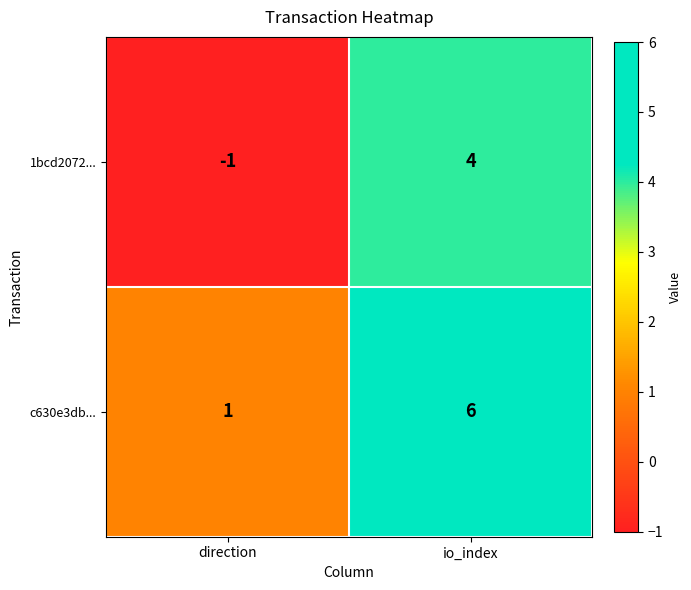

What is the sum of all c630e3db... values?

7